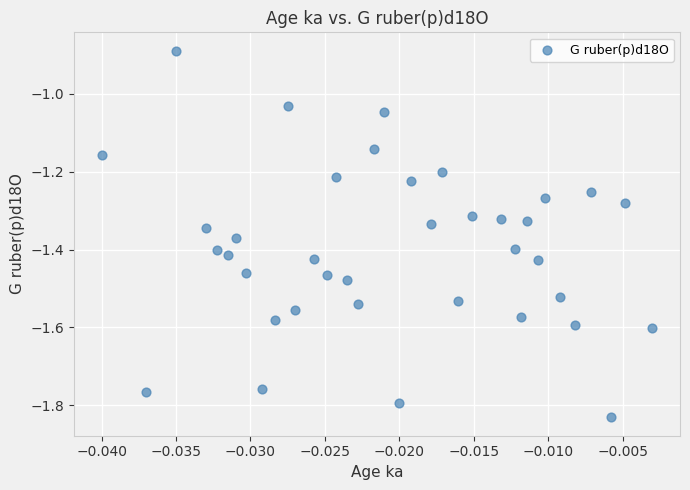

What is the range of Y values (max minus min)?

0.9